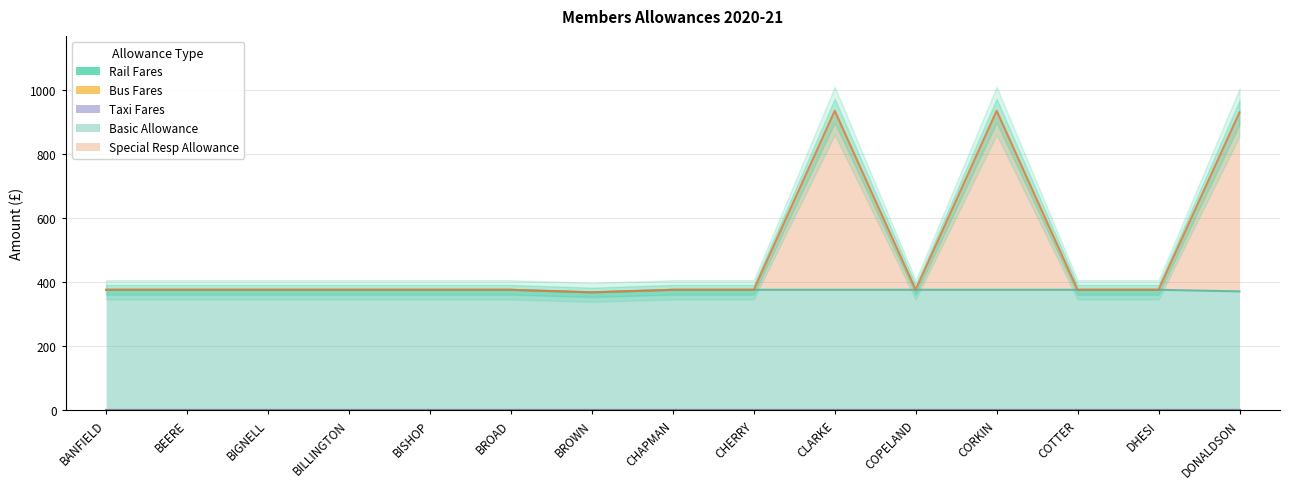

Which series has the largest total across all categories?

Basic Allowance